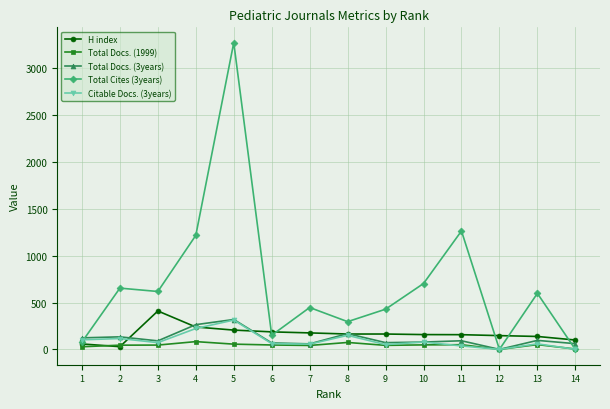

Which series has the widest spread of values?

Total Cites (3years)